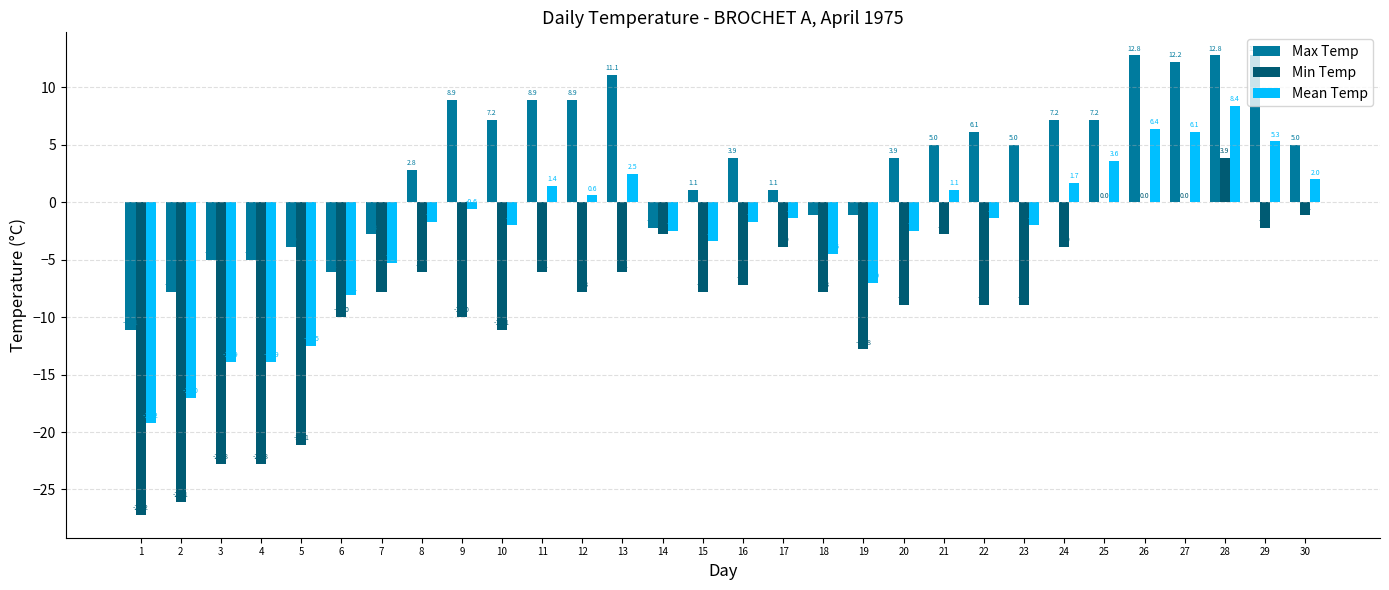

True or false: Min Temp has a value of -13.9 at 18.

False